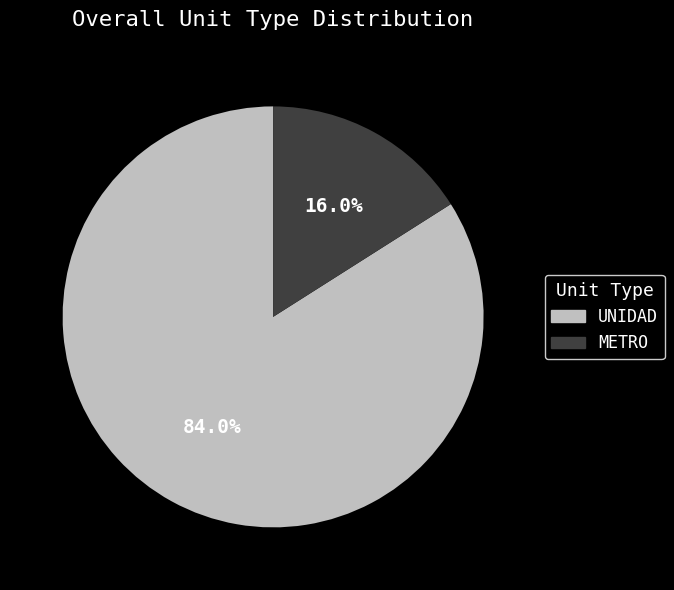

To the nearest percent, what is the difference between the METRO and UNIDAD slice percentages?

68%